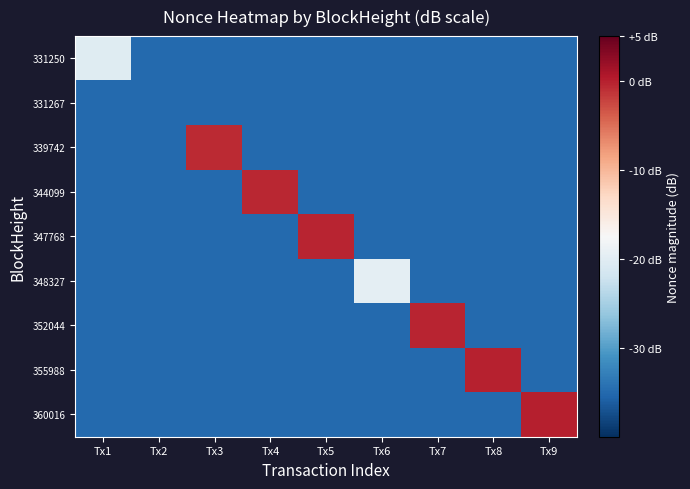

Reading left to right, extract all data points from this chart.

331250: Tx1=-20.2	Tx2=-35.0	Tx3=-35.0	Tx4=-35.0	Tx5=-35.0	Tx6=-35.0	Tx7=-35.0	Tx8=-35.0	Tx9=-35.0
331267: Tx1=-35.0	Tx2=-35.0	Tx3=-35.0	Tx4=-35.0	Tx5=-35.0	Tx6=-35.0	Tx7=-35.0	Tx8=-35.0	Tx9=-35.0
339742: Tx1=-35.0	Tx2=-35.0	Tx3=-0.7	Tx4=-35.0	Tx5=-35.0	Tx6=-35.0	Tx7=-35.0	Tx8=-35.0	Tx9=-35.0
344099: Tx1=-35.0	Tx2=-35.0	Tx3=-35.0	Tx4=-0.6	Tx5=-35.0	Tx6=-35.0	Tx7=-35.0	Tx8=-35.0	Tx9=-35.0
347768: Tx1=-35.0	Tx2=-35.0	Tx3=-35.0	Tx4=-35.0	Tx5=-0.4	Tx6=-35.0	Tx7=-35.0	Tx8=-35.0	Tx9=-35.0
348327: Tx1=-35.0	Tx2=-35.0	Tx3=-35.0	Tx4=-35.0	Tx5=-35.0	Tx6=-19.7	Tx7=-35.0	Tx8=-35.0	Tx9=-35.0
352044: Tx1=-35.0	Tx2=-35.0	Tx3=-35.0	Tx4=-35.0	Tx5=-35.0	Tx6=-35.0	Tx7=-0.3	Tx8=-35.0	Tx9=-35.0
355988: Tx1=-35.0	Tx2=-35.0	Tx3=-35.0	Tx4=-35.0	Tx5=-35.0	Tx6=-35.0	Tx7=-35.0	Tx8=-0.1	Tx9=-35.0
360016: Tx1=-35.0	Tx2=-35.0	Tx3=-35.0	Tx4=-35.0	Tx5=-35.0	Tx6=-35.0	Tx7=-35.0	Tx8=-35.0	Tx9=0.0